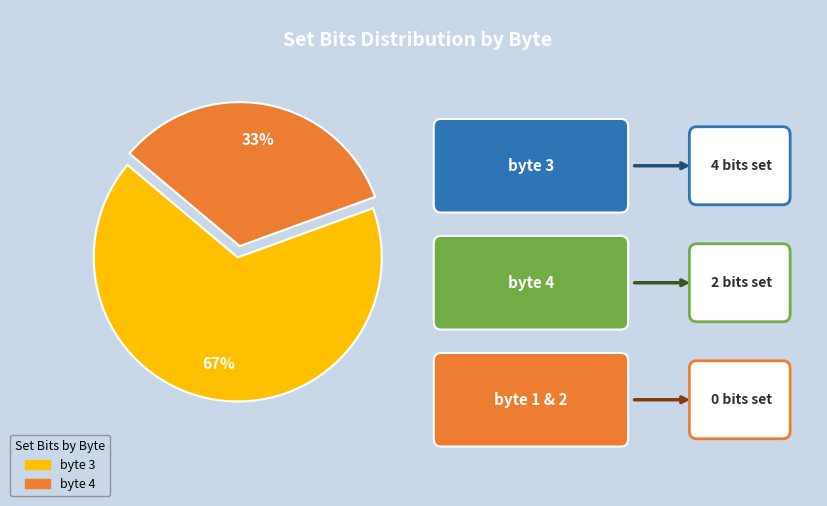

How many segments does this pie chart have?

2